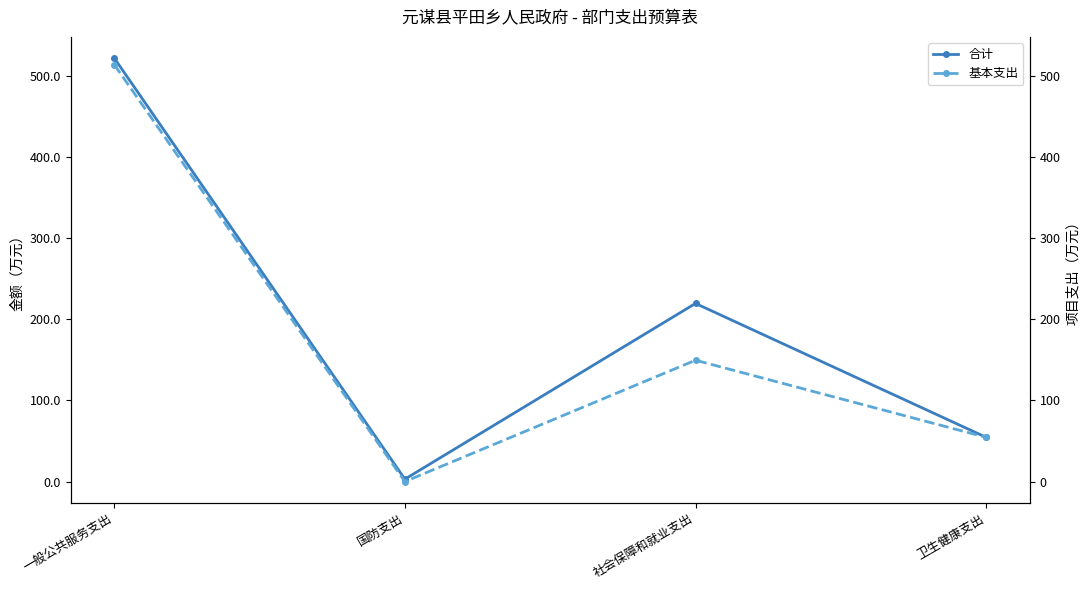

Does the chart display data point markers on the line(s)?

Yes